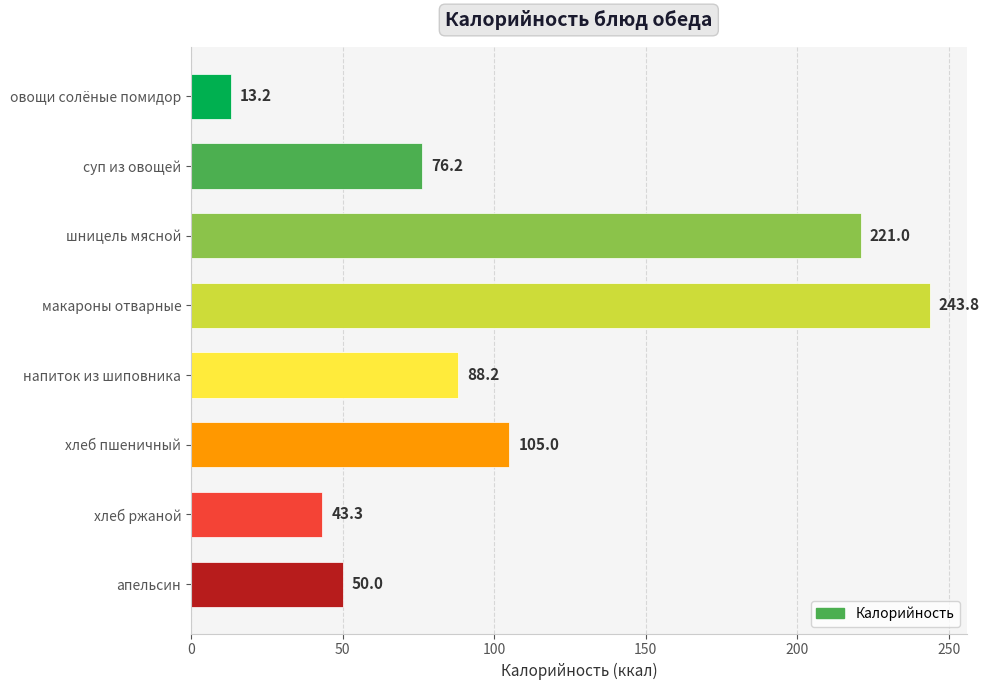

True or false: the data shows 298.1 at шницель мясной.

False